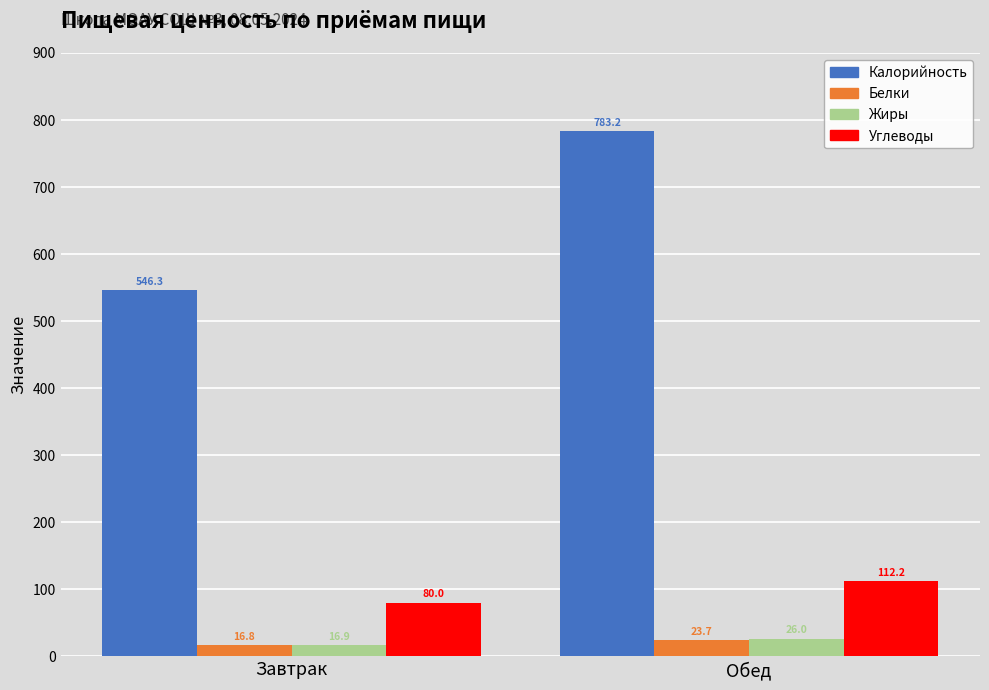

Is it true that Калорийность equals 267.7 at Завтрак?

False